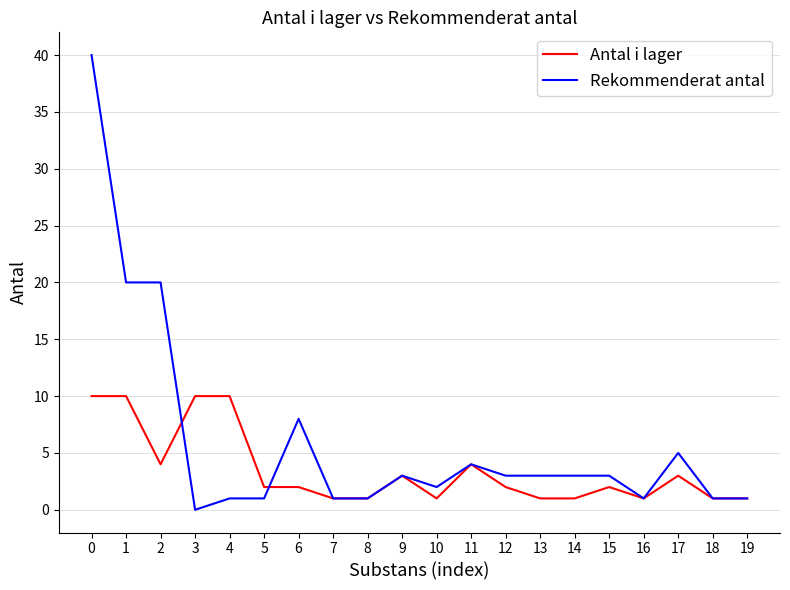

Reading right to left, extract all data points from this chart.

Antal i lager: 19=1	18=1	17=3	16=1	15=2	14=1	13=1	12=2	11=4	10=1	9=3	8=1	7=1	6=2	5=2	4=10	3=10	2=4	1=10	0=10
Rekommenderat antal: 19=1	18=1	17=5	16=1	15=3	14=3	13=3	12=3	11=4	10=2	9=3	8=1	7=1	6=8	5=1	4=1	3=0	2=20	1=20	0=40